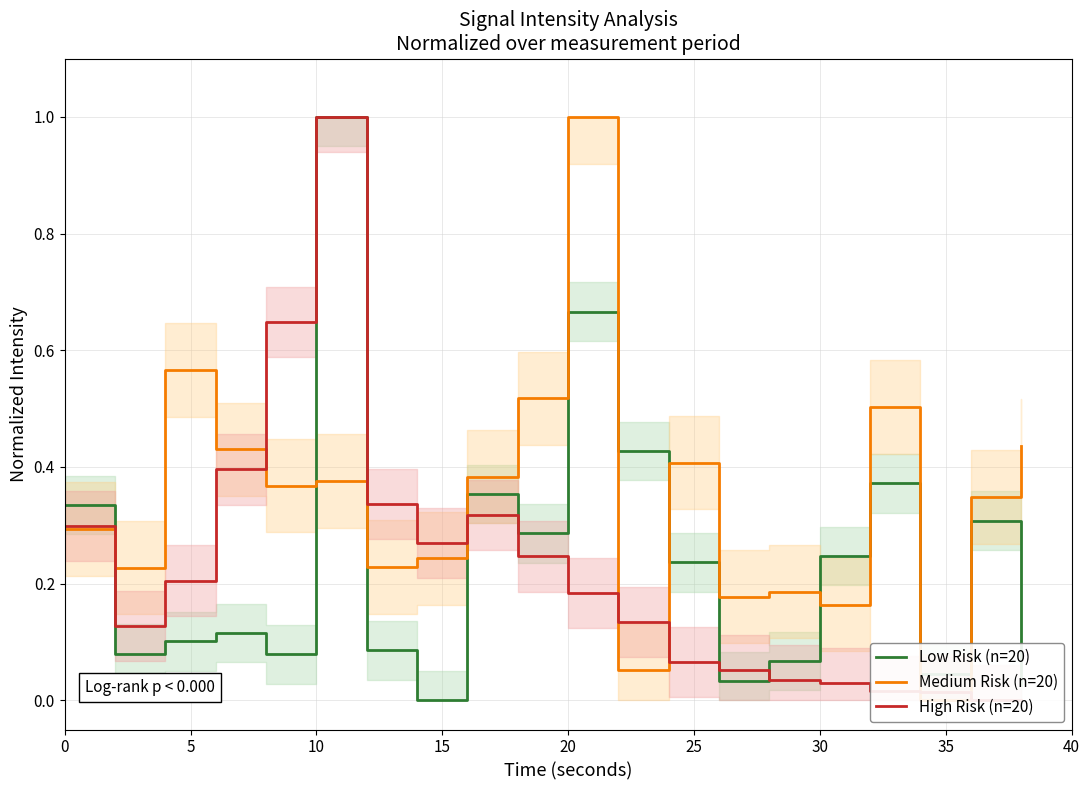

In Low Risk (n=20), how many points are higher than both neighbors (excluding endpoints)?

6